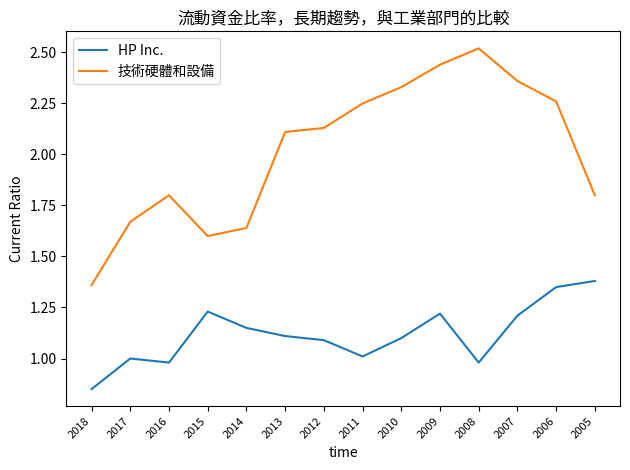

At which category is the sum across all series the highest?

2009